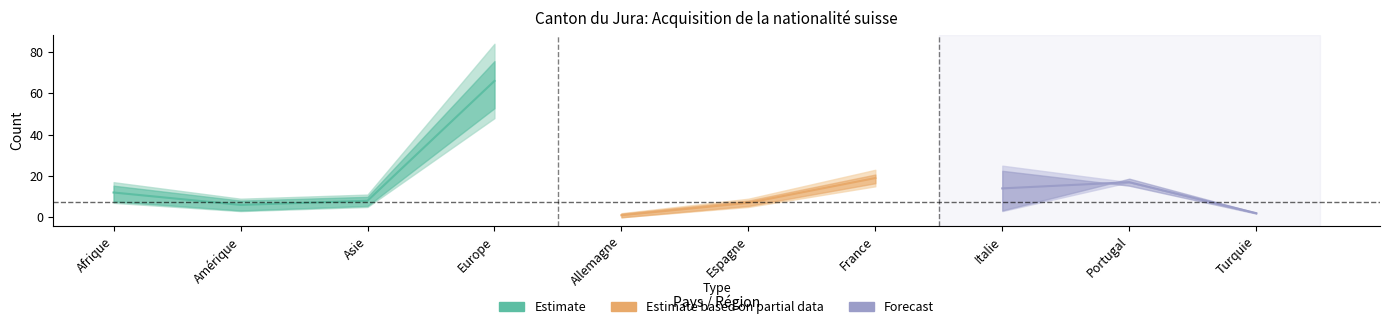

How many categories are shown in the chart?

10